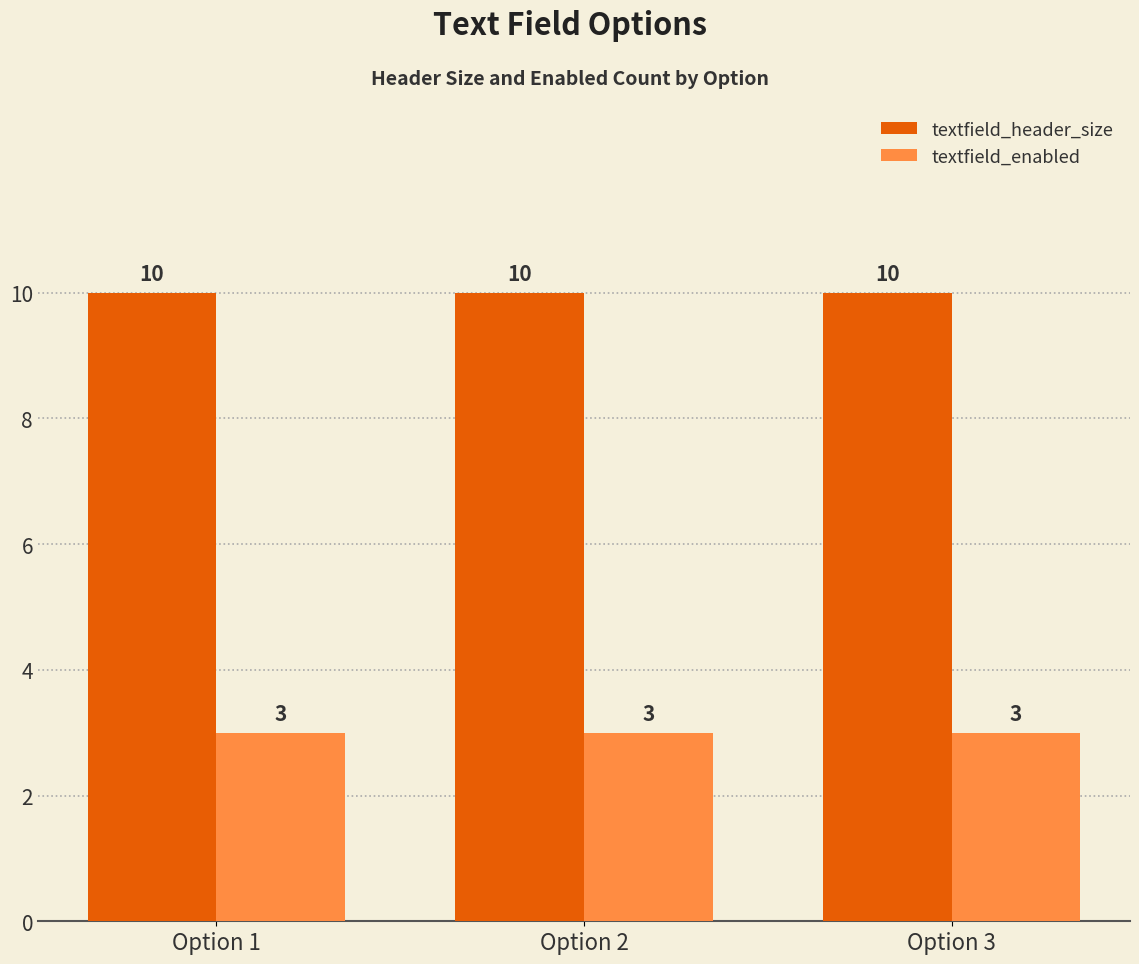

What are all the series names shown in the legend?

textfield_header_size, textfield_enabled